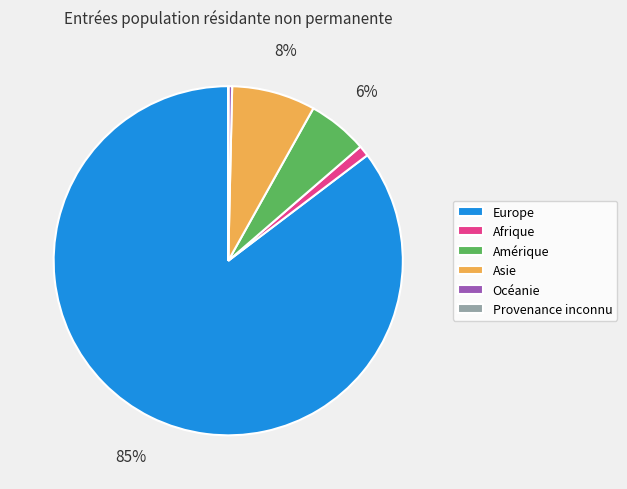

Is Europe the majority of the pie?

Yes